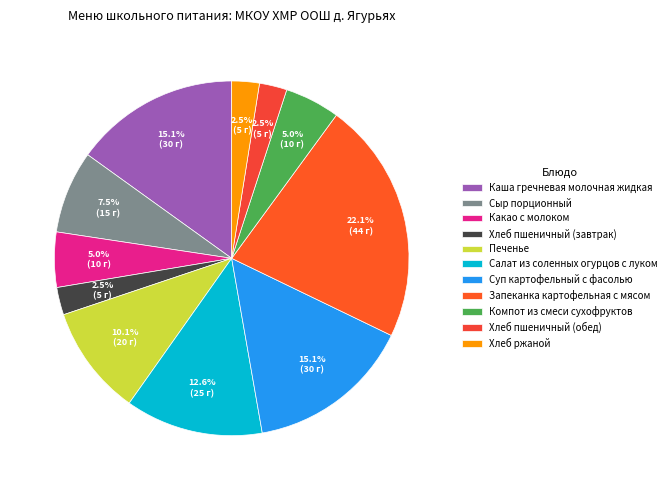

True or false: Сыр порционный accounts for 8% of the total.

True